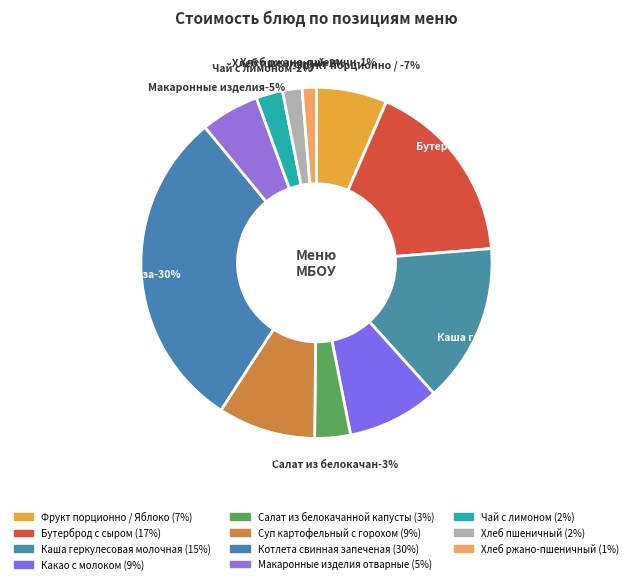

What is the change in value from Фрукт порционно / Яблоко to Чай с лимоном?

-4.1